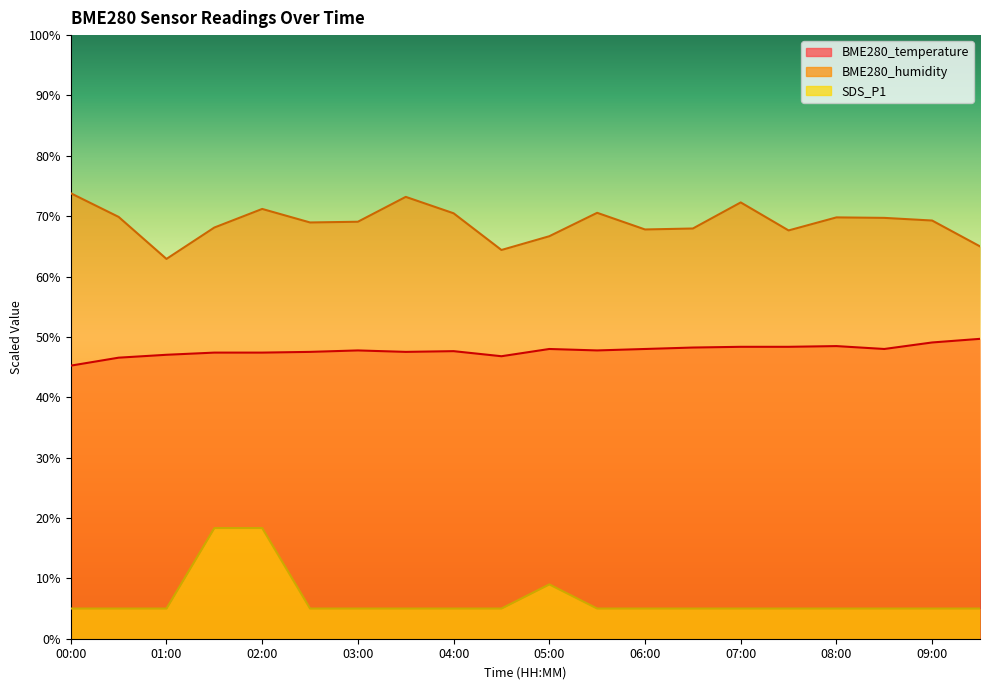

What is the sum of the SDS_P1 values at 04:00 and 02:00?

23.3